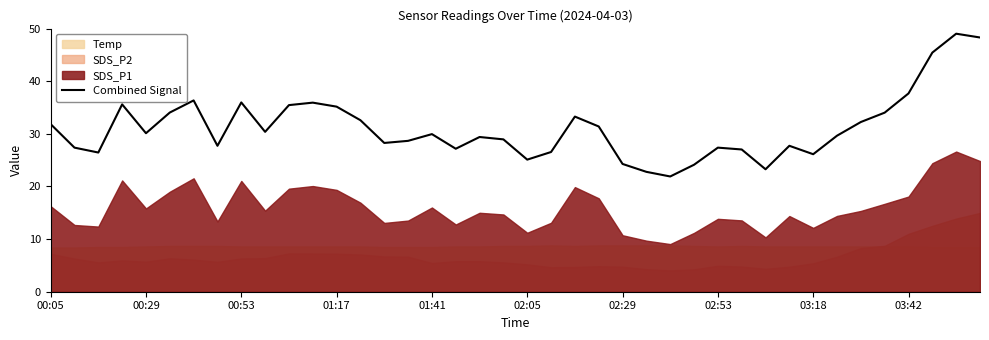

What is the lowest value of the Combined Signal series?

21.9